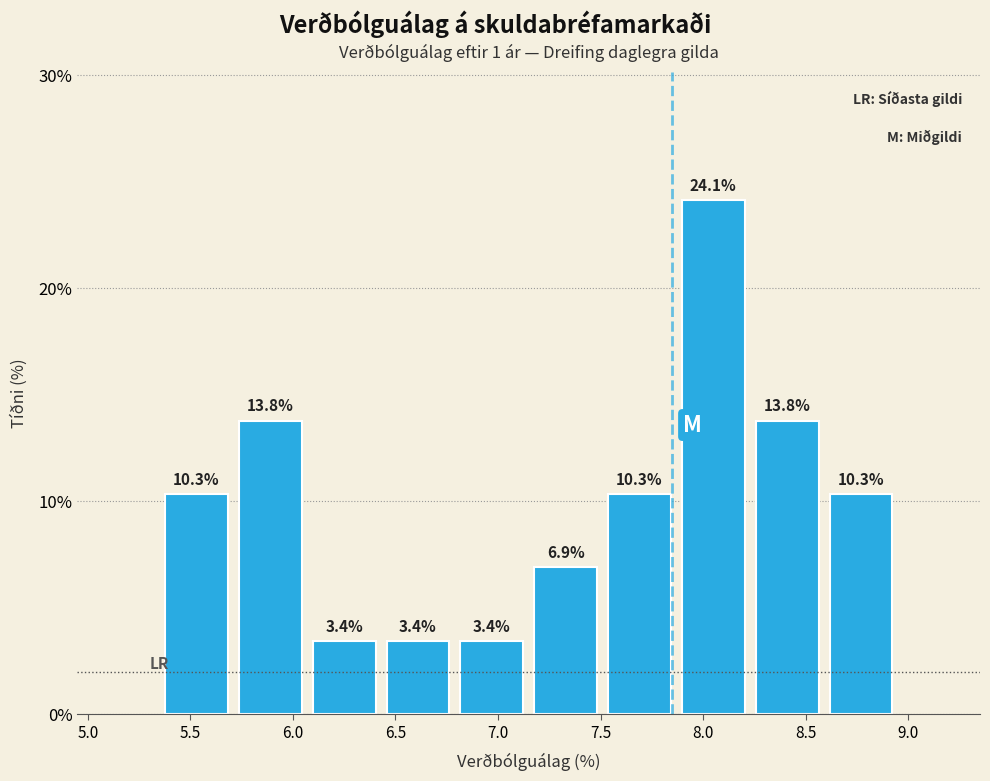

Reading left to right, list every bar in this chart as the range it spans on the x-axis followed by its height. The bar edges are not printed on the chart, so give them approximately, as read against the axis.

5.35 to 5.71: 10.3
5.71 to 6.07: 13.8
6.07 to 6.43: 3.4
6.43 to 6.79: 3.4
6.79 to 7.15: 3.4
7.15 to 7.51: 6.9
7.51 to 7.87: 10.3
7.87 to 8.23: 24.1
8.23 to 8.59: 13.8
8.59 to 8.95: 10.3